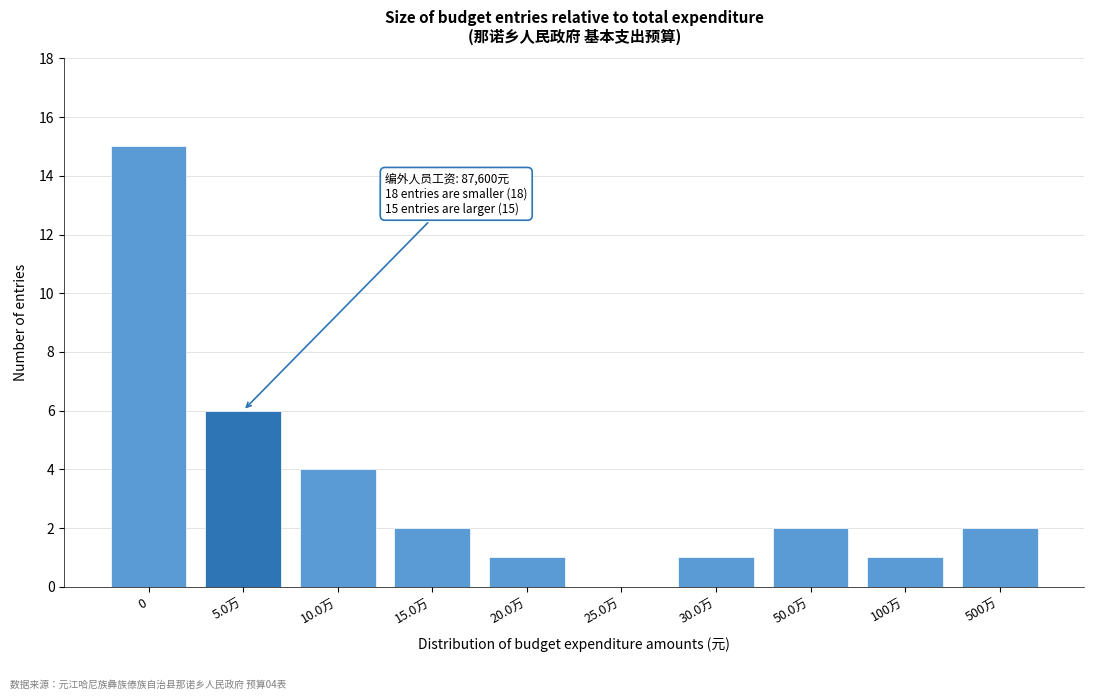

Reading left to right, extract all data points from this chart.

0=15	5.0万=6	10.0万=4	15.0万=2	20.0万=1	25.0万=0	30.0万=1	50.0万=2	100万=1	500万=2